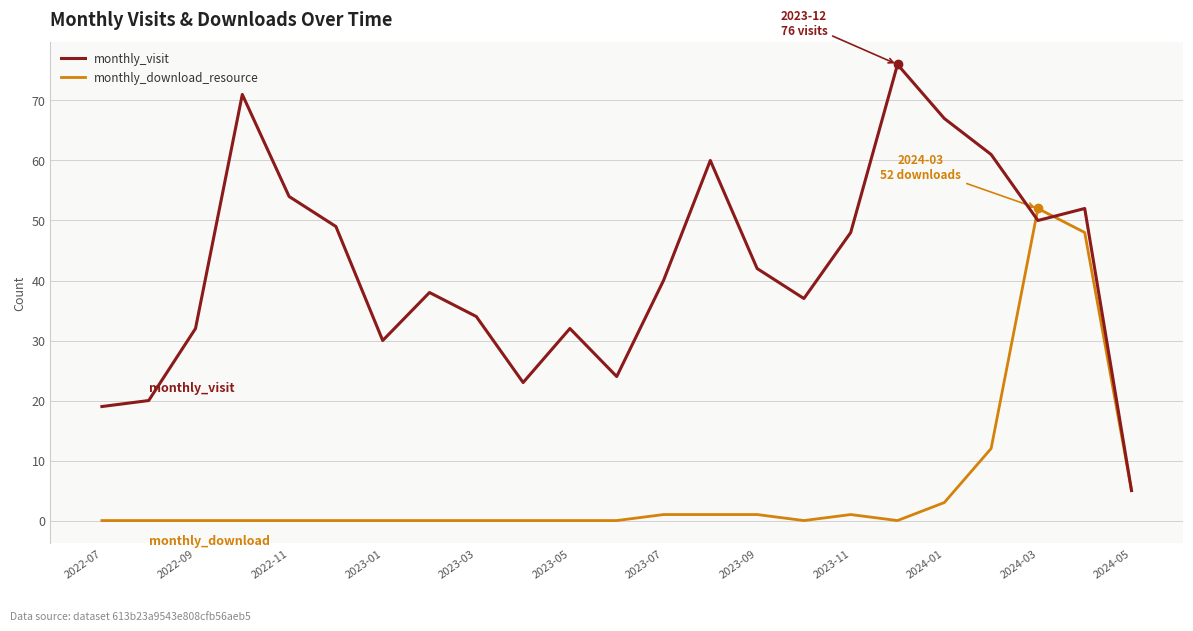

What is the lowest value of the monthly_visit series?

5